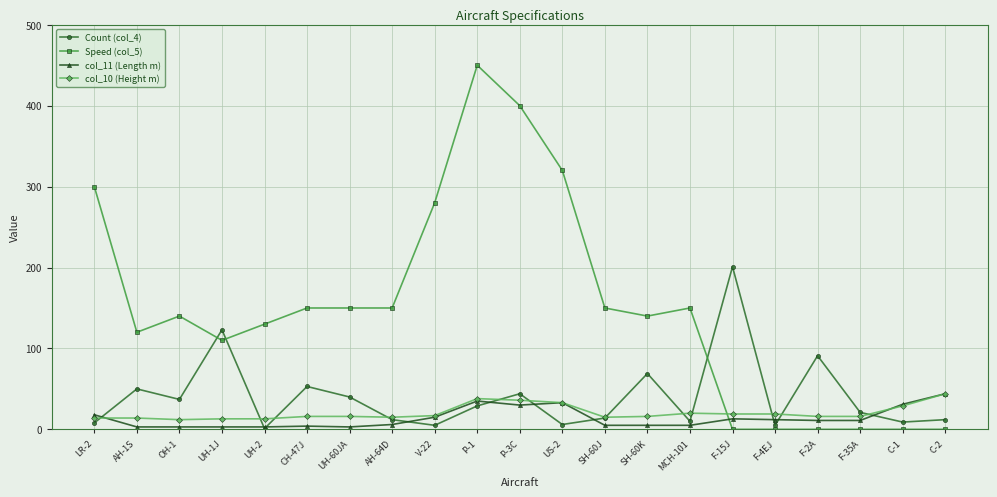

At which category does Speed (col_5) reach its first local peak?

OH-1